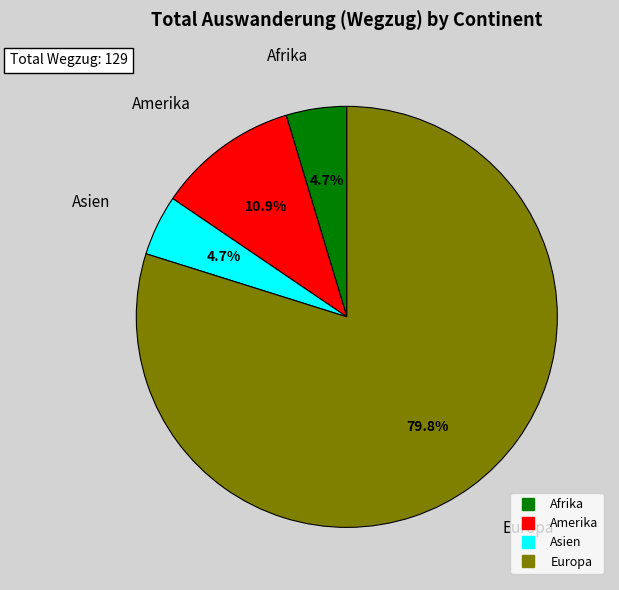

Is there any slice that represents more than half of the pie?

Yes